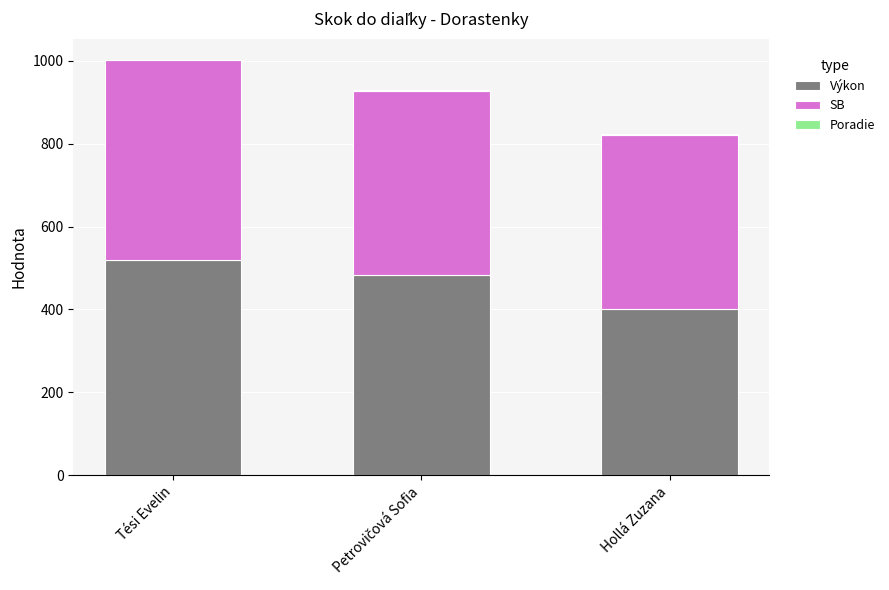

At which label does Výkon reach its peak?

Tési Evelin